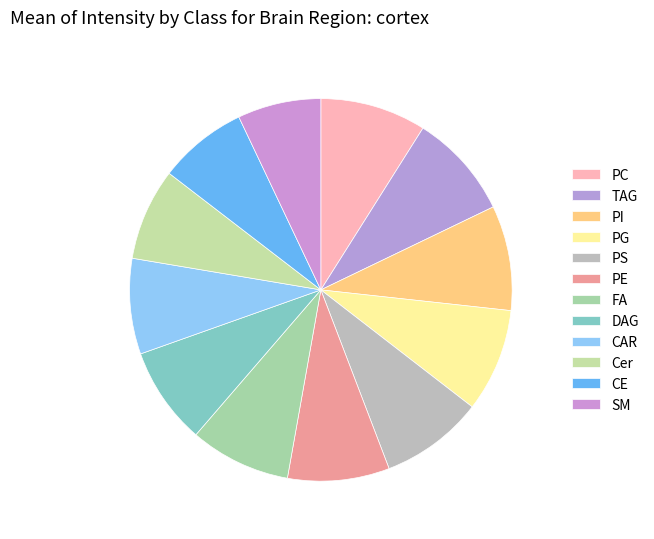

How many slices are in this pie chart?

12